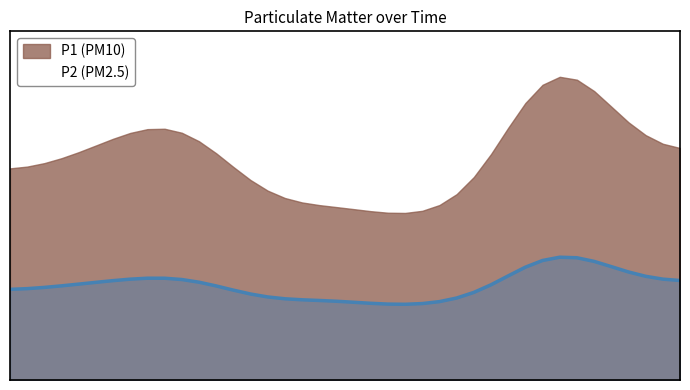

How many data points are above 21?

22